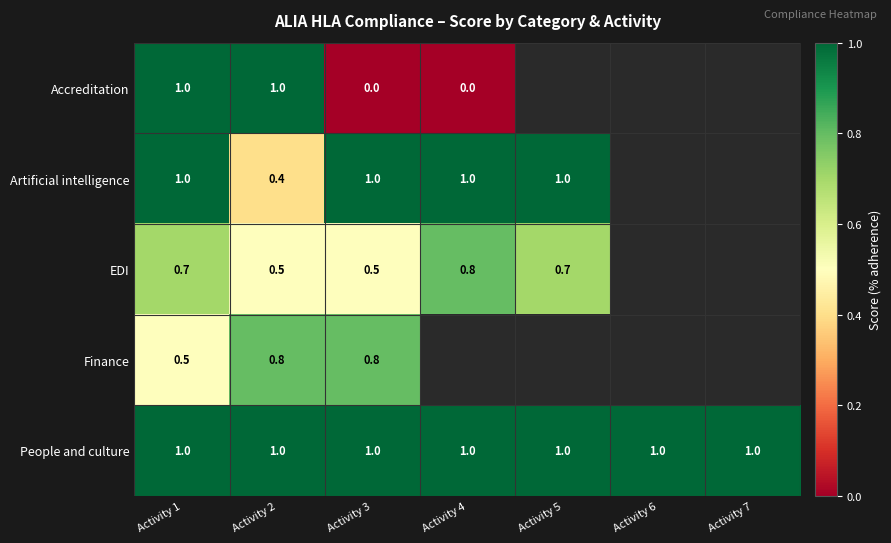

How many series are shown in this chart?

5